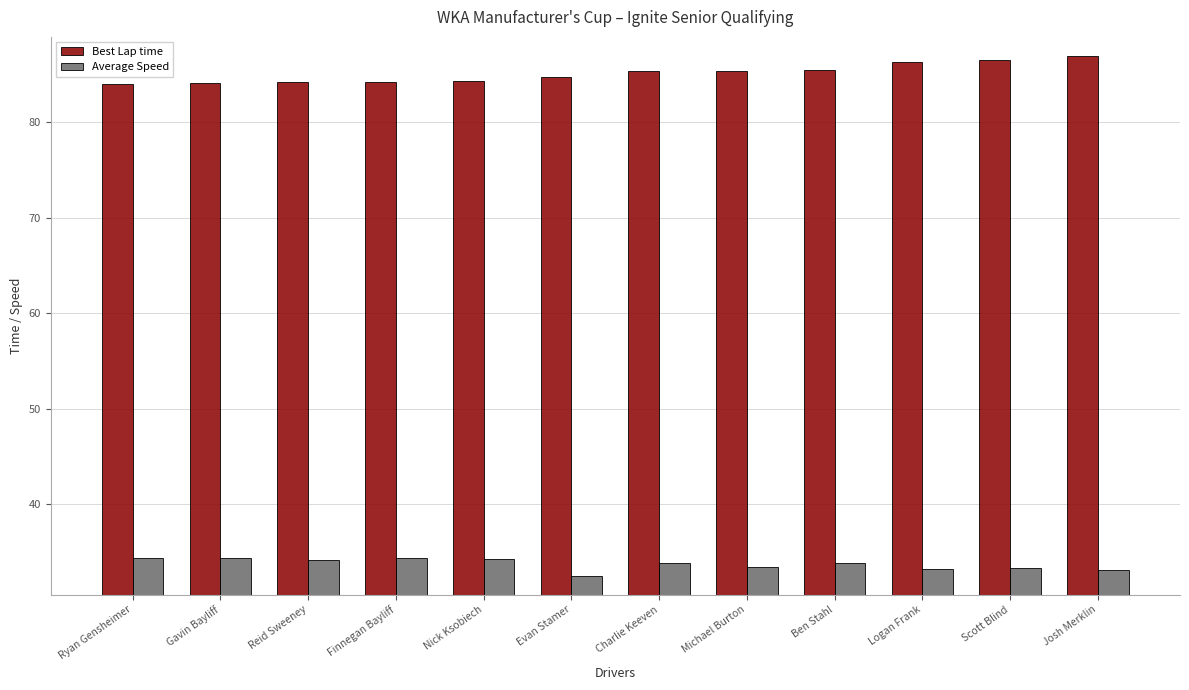

What is the sum of the Best Lap time values at Scott Blind and Michael Burton?

171.9